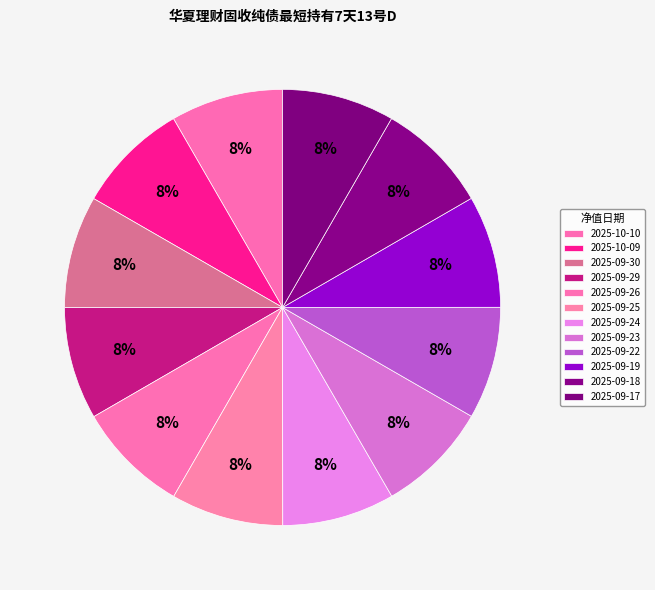

What percentage is the 2025-09-26 slice, to the nearest percent?

8%